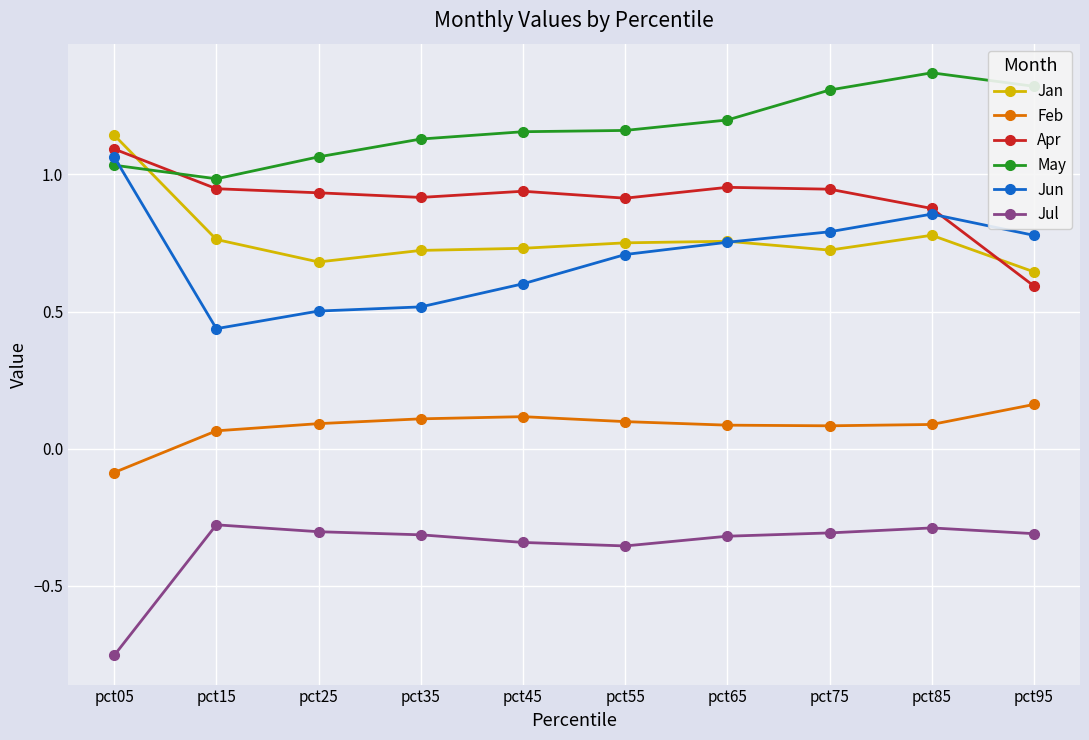

At which category is the sum across all series the highest?

pct85